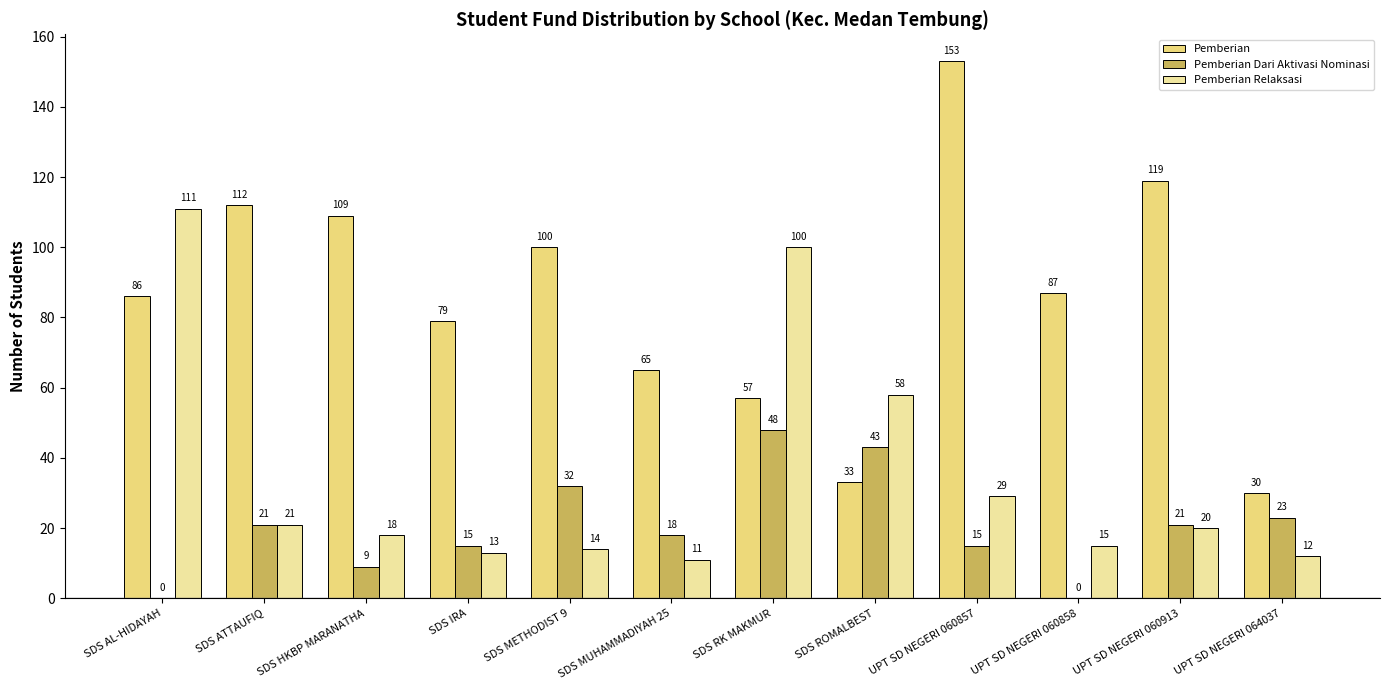

True or false: Pemberian Dari Aktivasi Nominasi has a value of 12 at UPT SD NEGERI 060913.

False